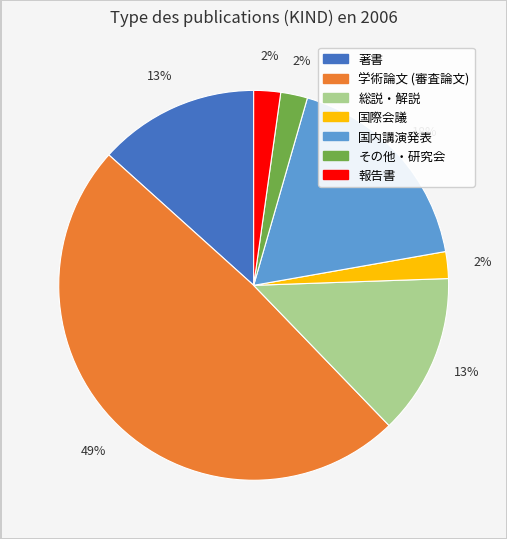

Is there a majority slice in this chart?

No